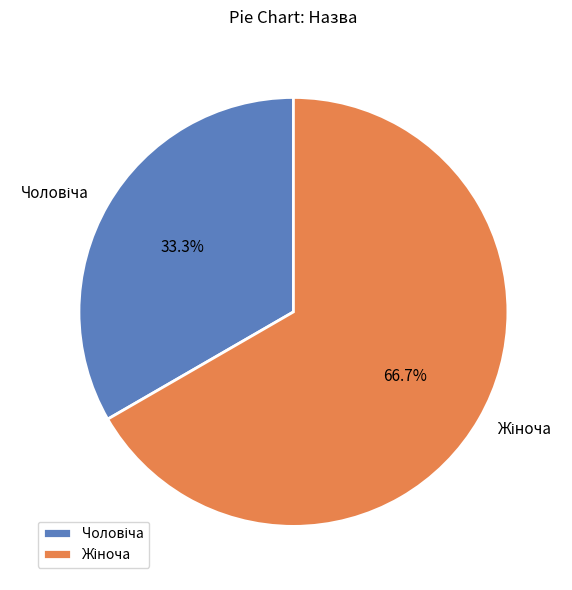

Is there any slice that represents more than half of the pie?

Yes